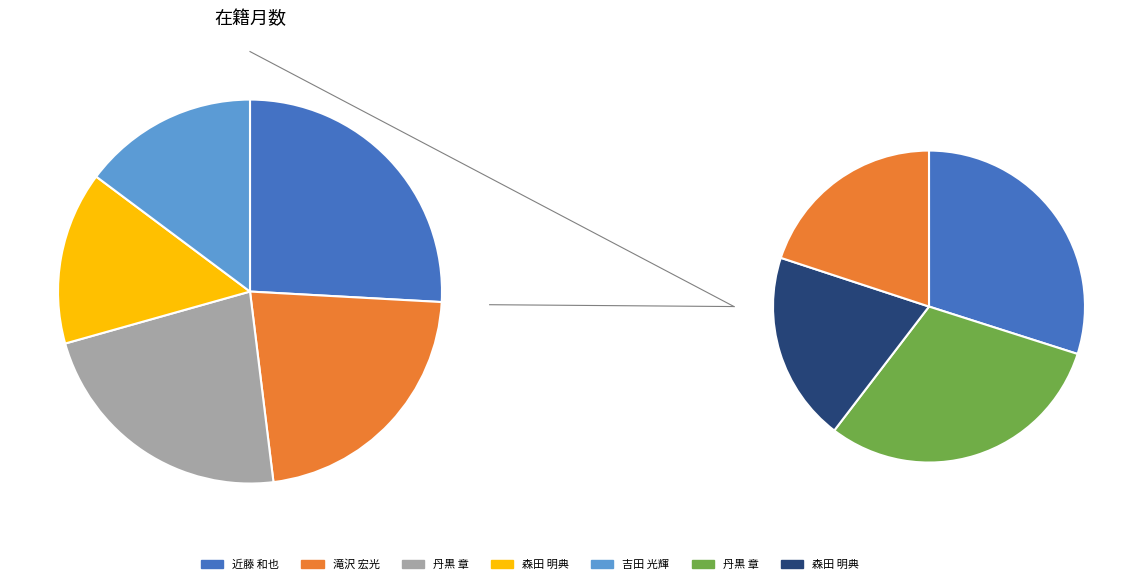

Rank the categories by value from highest to lowest.

近藤 和也, 丹黒 章, 滝沢 宏光, 吉田 光輝, 森田 明典